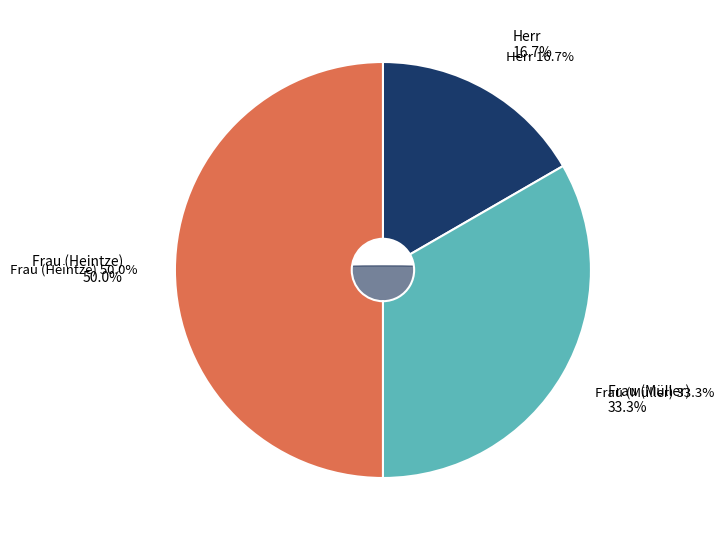

To the nearest percent, what is the difference between the largest and smallest slice percentages?

33%